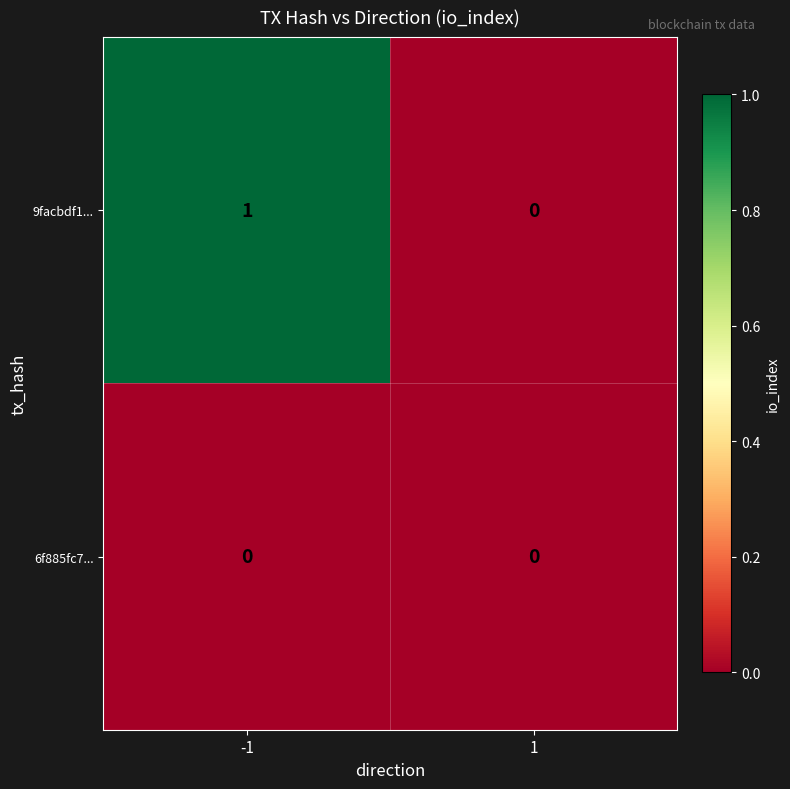

How many data points does each series have?

2